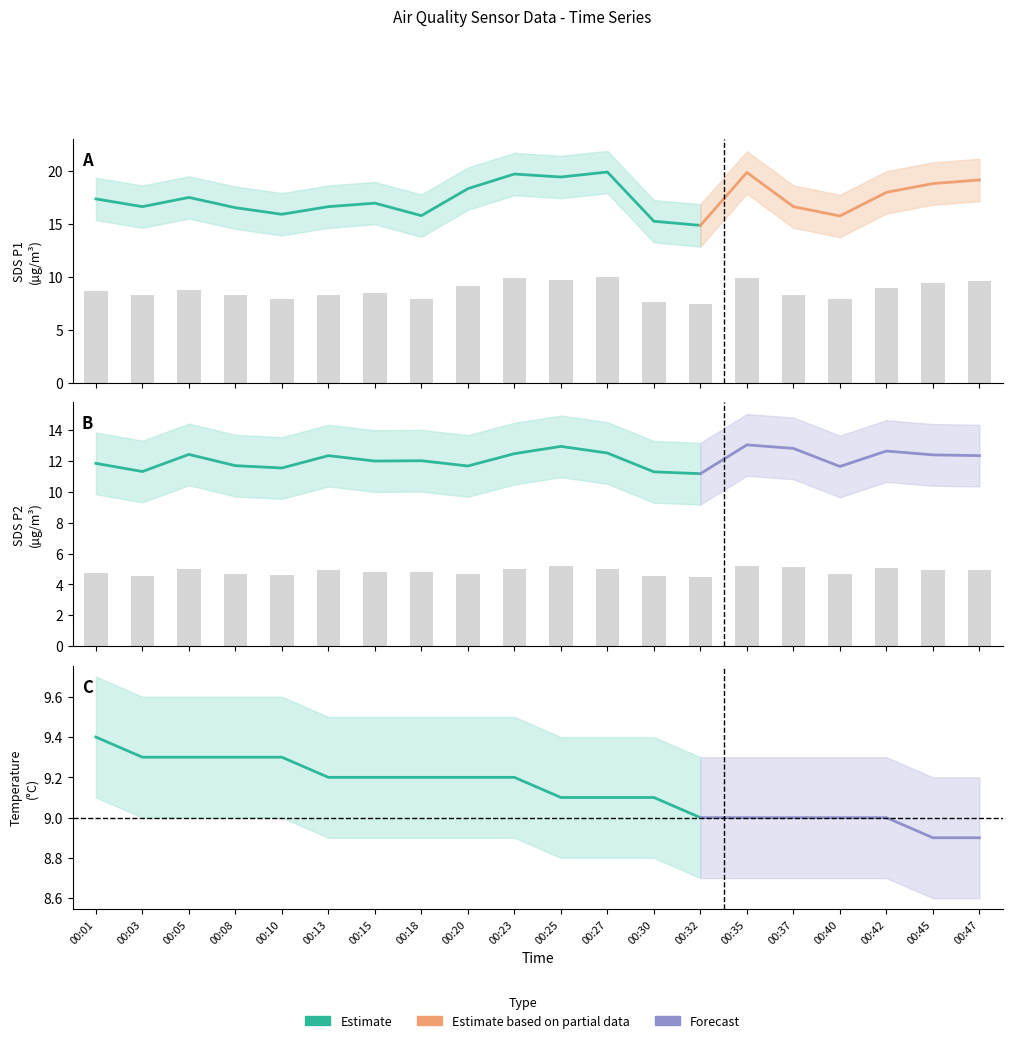

Is the value of SDS_P1 at 00:37 greater than the value of SDS_P2 at 00:47?

Yes